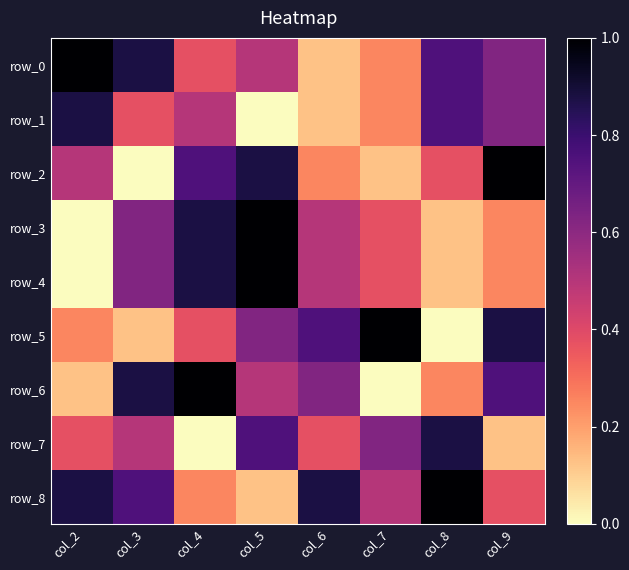

The value of row_1 at col_4 is 2. True or false?

False